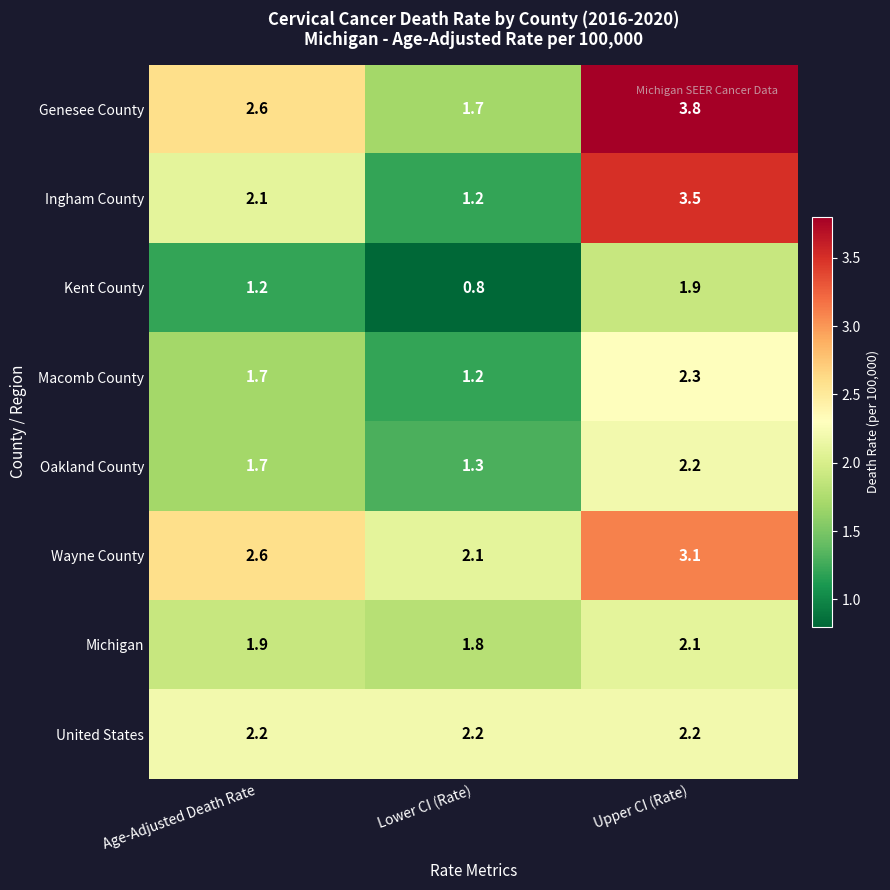

The value of Genesee County at Lower CI (Rate) is 0.8. True or false?

False